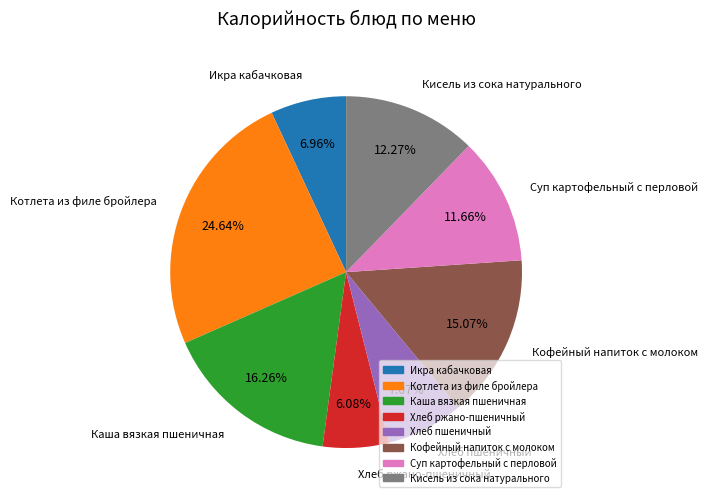

Between Котлета из филе бройлера and Хлеб пшеничный, which is larger?

Котлета из филе бройлера